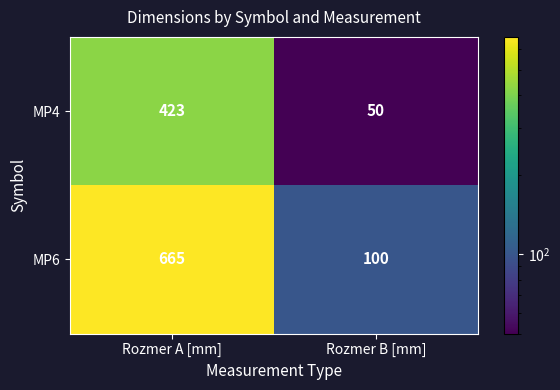

Reading left to right, extract all data points from this chart.

MP4: Rozmer A [mm]=423	Rozmer B [mm]=50
MP6: Rozmer A [mm]=665	Rozmer B [mm]=100